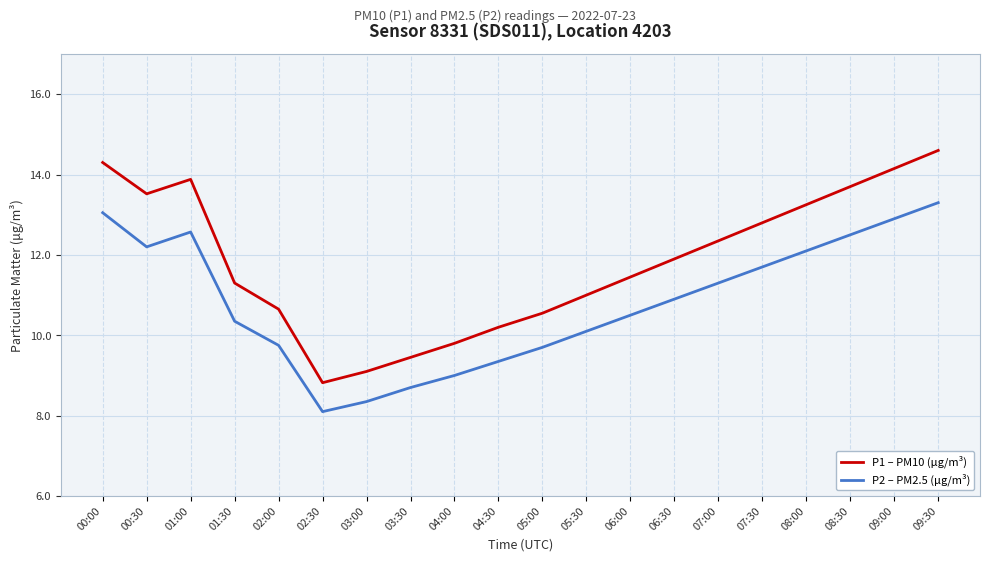

At 02:30, list the series in order from smallest to largest.

P2 – PM2.5 (μg/m³), P1 – PM10 (μg/m³)